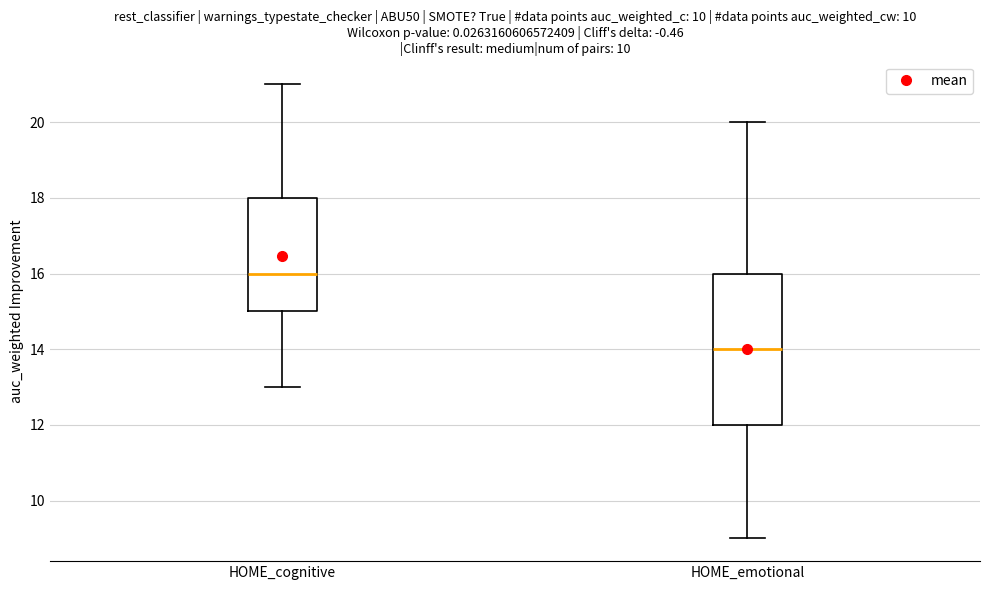

Where is the lower edge of the box for HOME_emotional on the y-axis? The values are not printed on the chart, so give them approximately, as read against the axis.

12